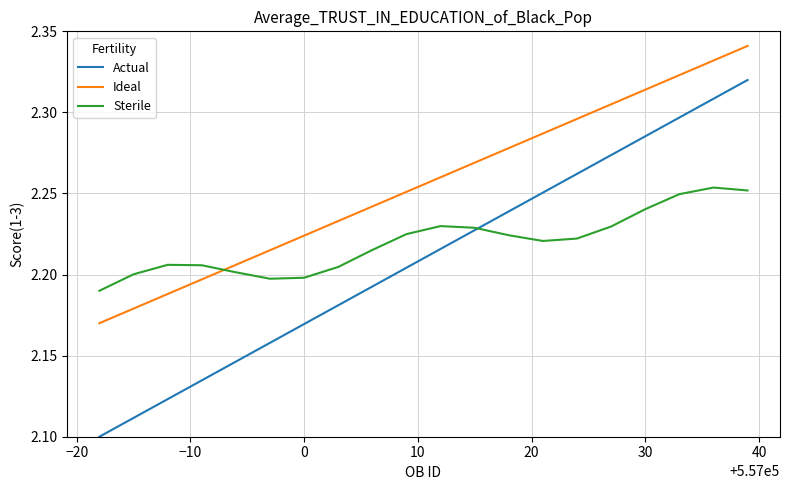

At how many categories does at least one series exceed 2?

20